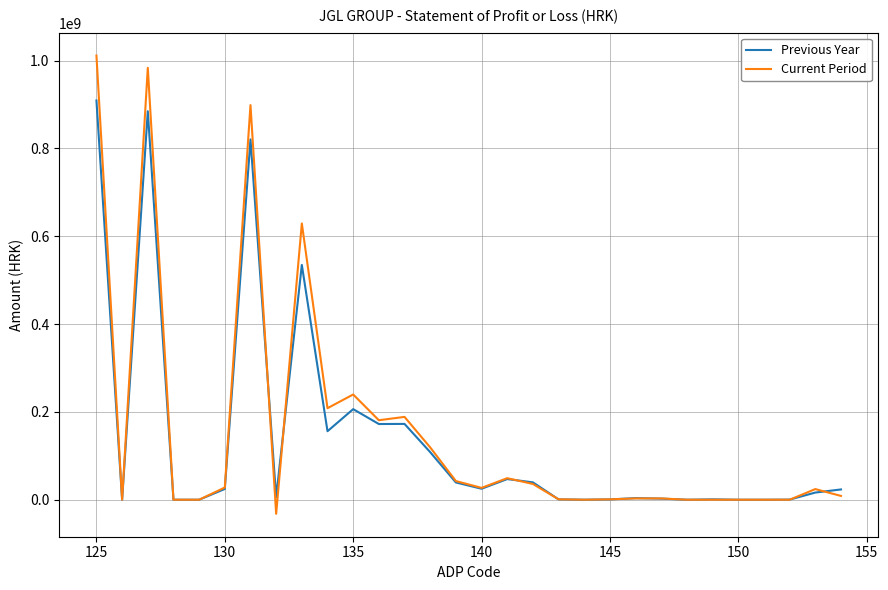

What is the minimum value shown in the chart?

-32088629